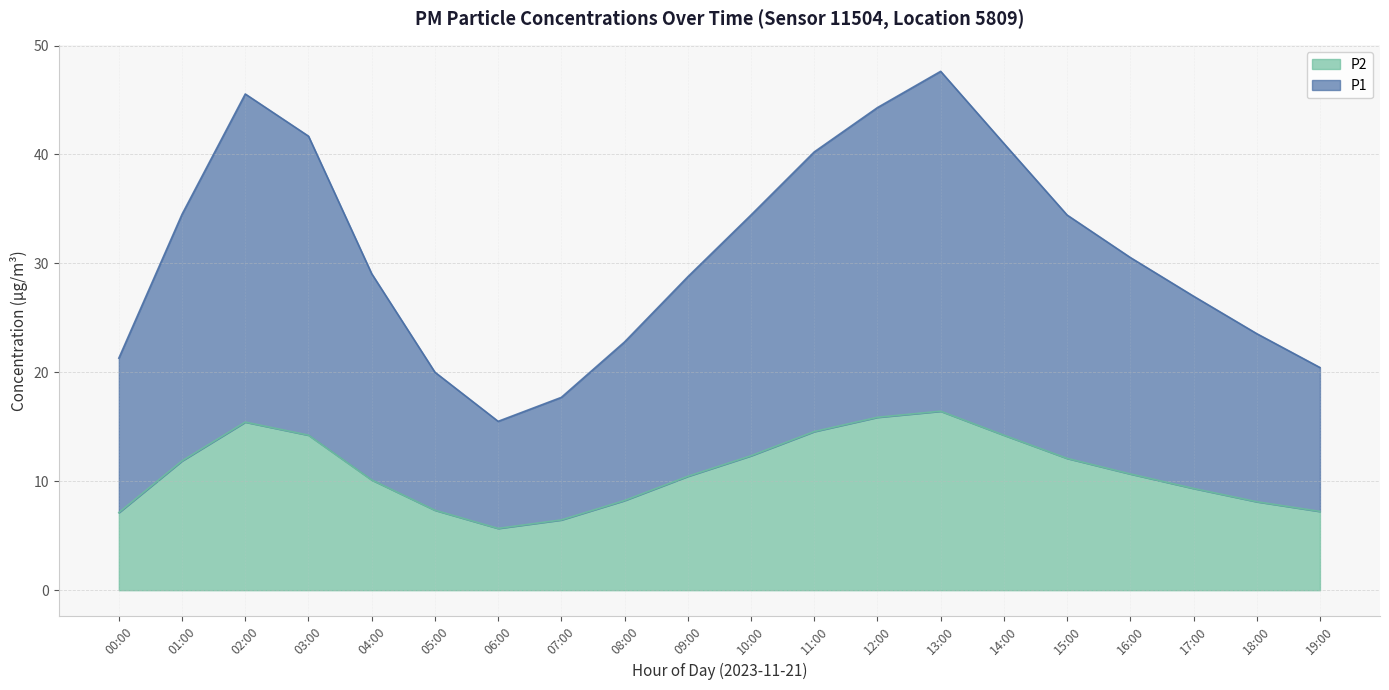

What position from the right is 08:00?

12